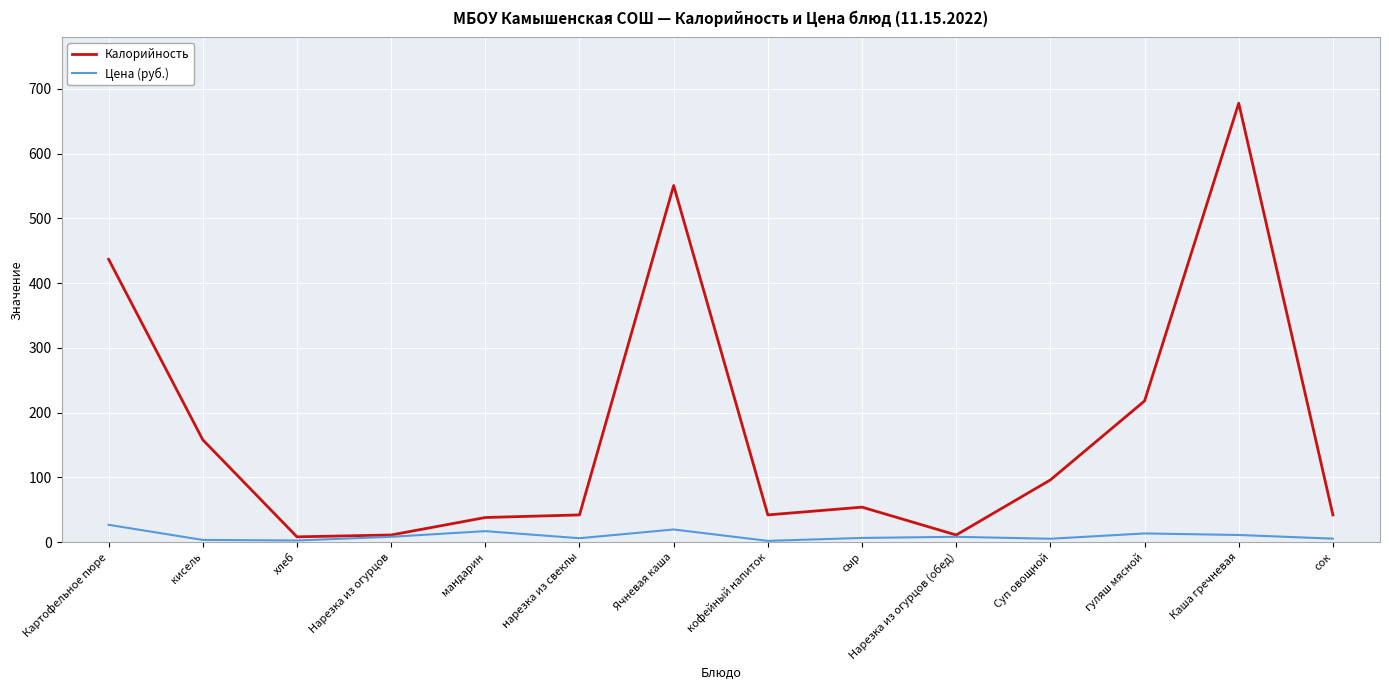

What is the greatest value displayed?

677.8